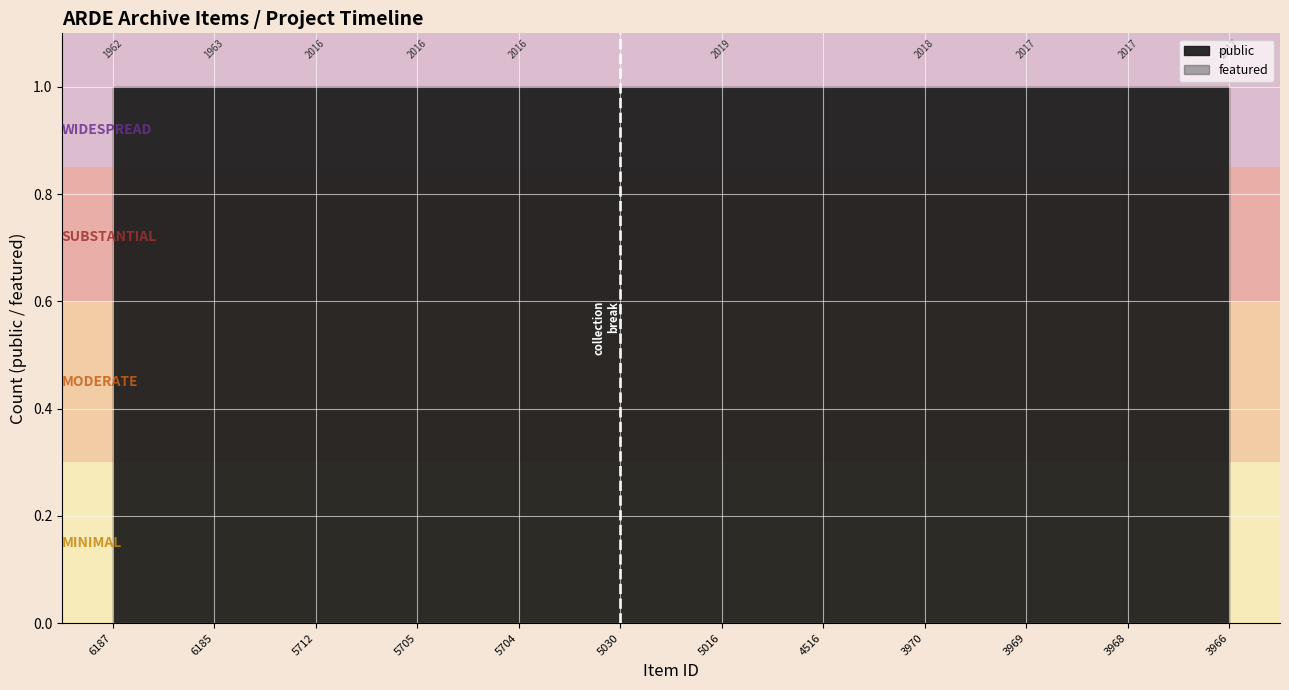

How many lines are shown in the chart?

2